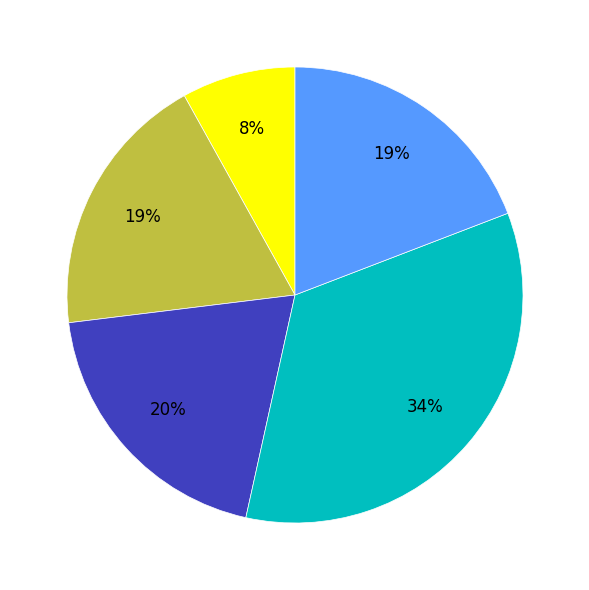

Count the number of slices in the pie.

5